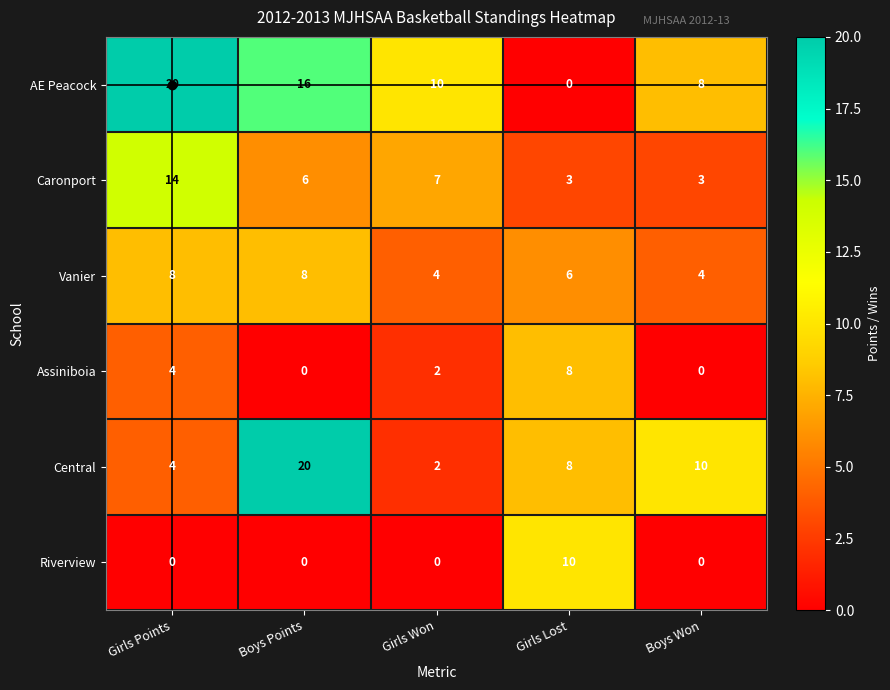

Is it true that AE Peacock equals 30 at Girls Points?

False